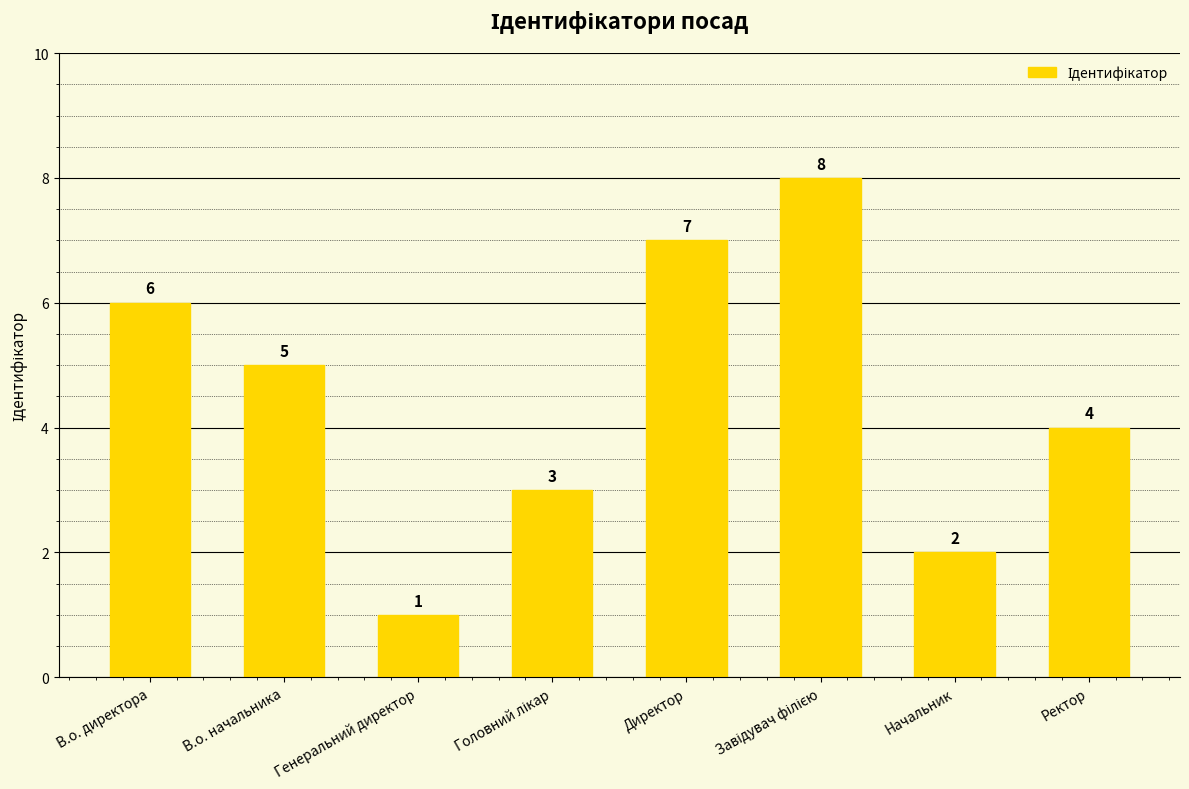

Count the number of categories in the chart.

8